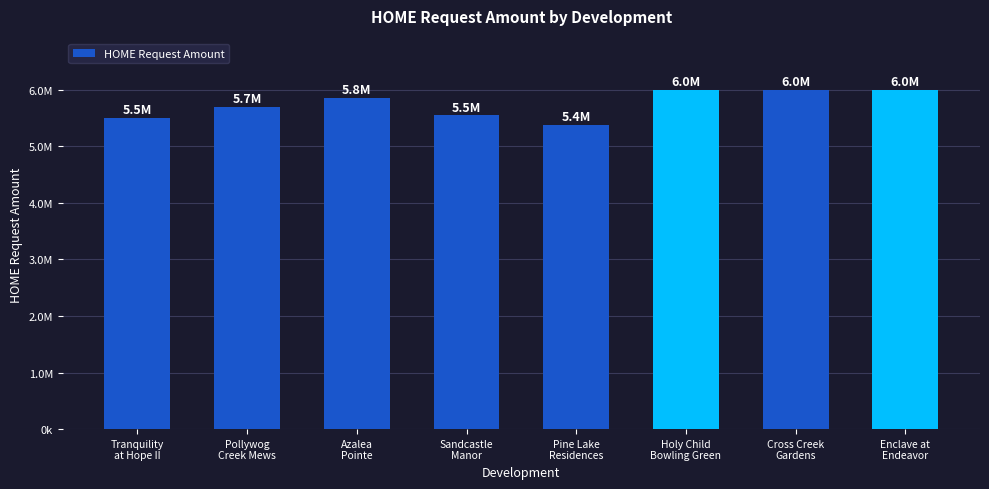

The chart shows a value of 6000000 at Enclave at
Endeavor. True or false?

True